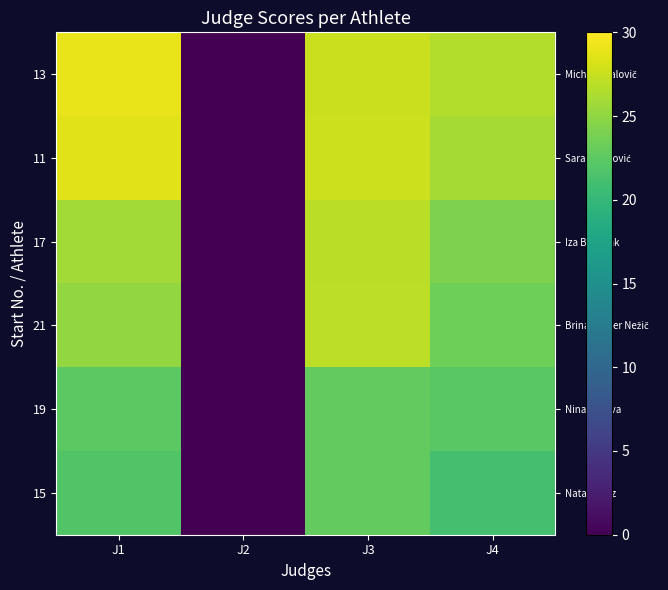

What is the difference between the highest and lowest values at J1?

7.1